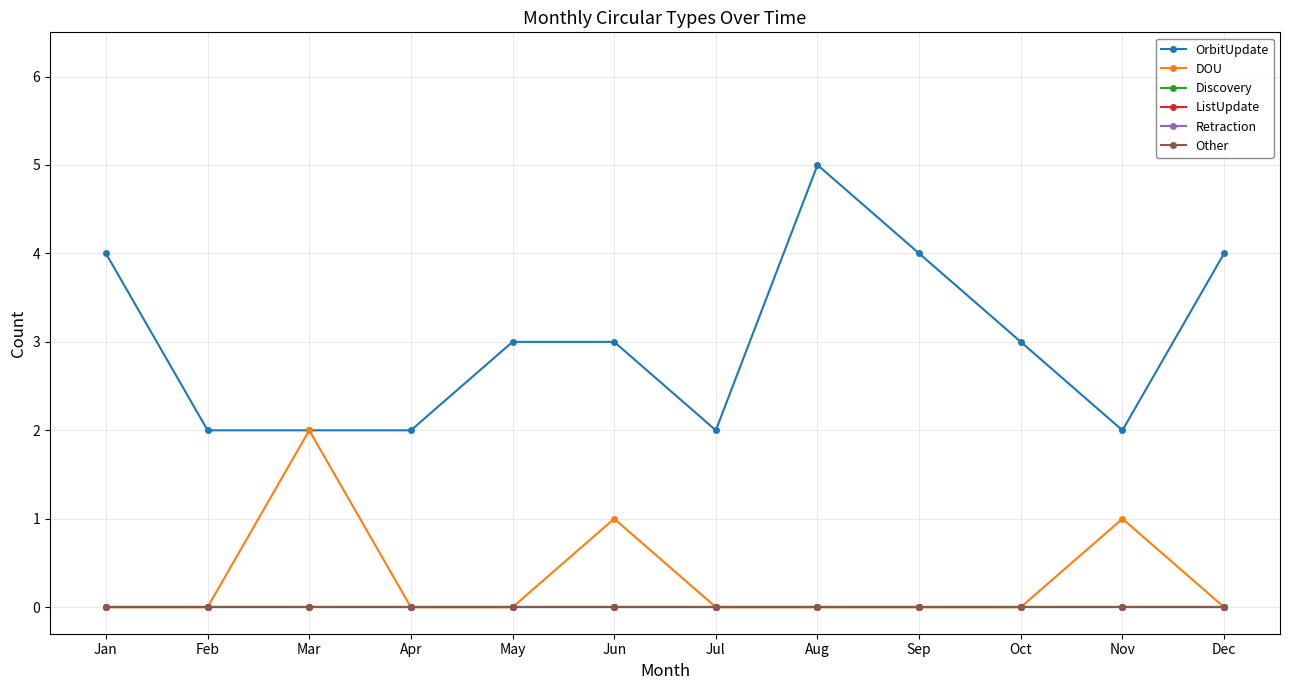

At which category does the chart reach its minimum across all series?

Jan